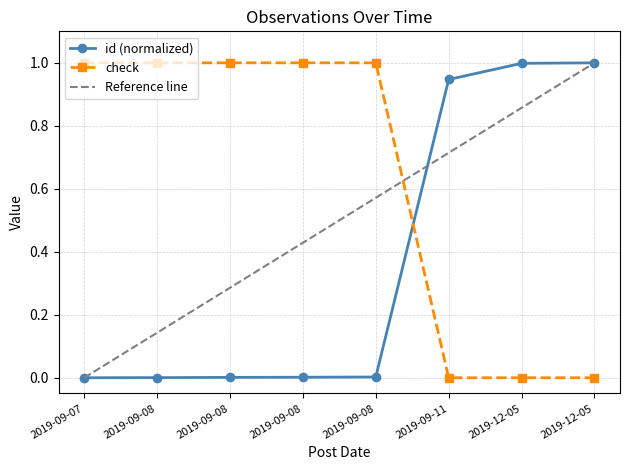

What is the label of the 8th point from the right?

2019-09-07